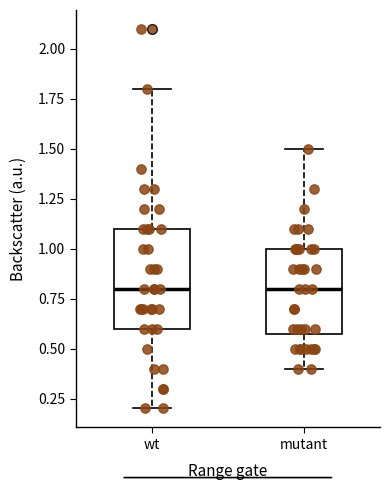

Comparing the boxes themselves (not the whiskers), which one is the tallest?

wt